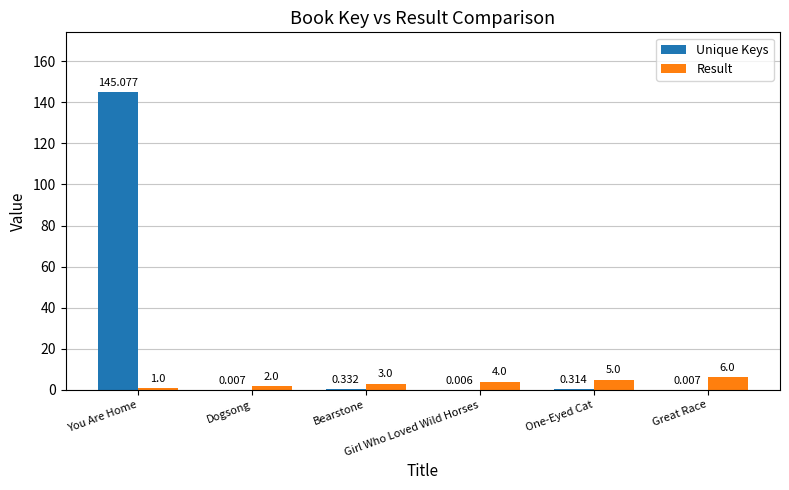

What is the average value of the Result series?

3.5